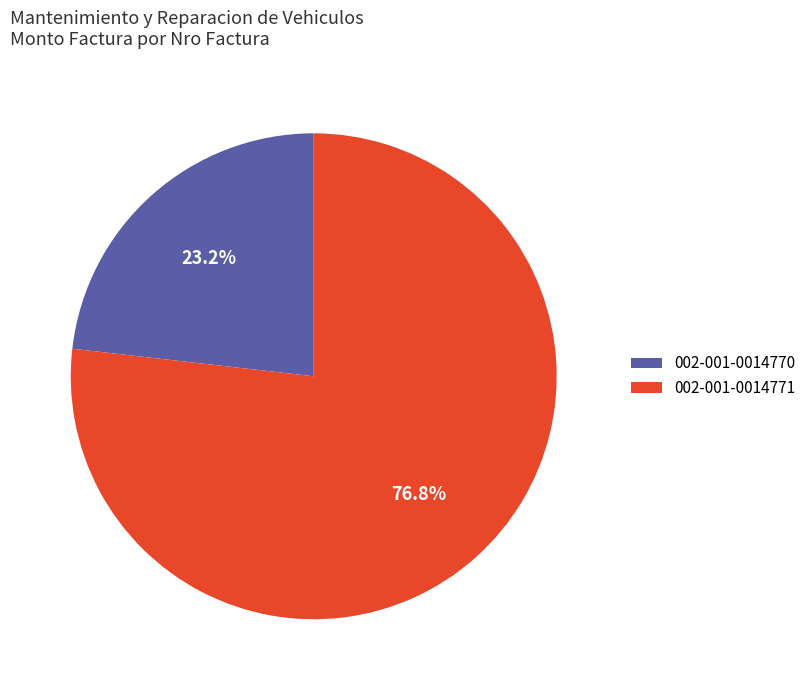

Count the number of slices in the pie.

2